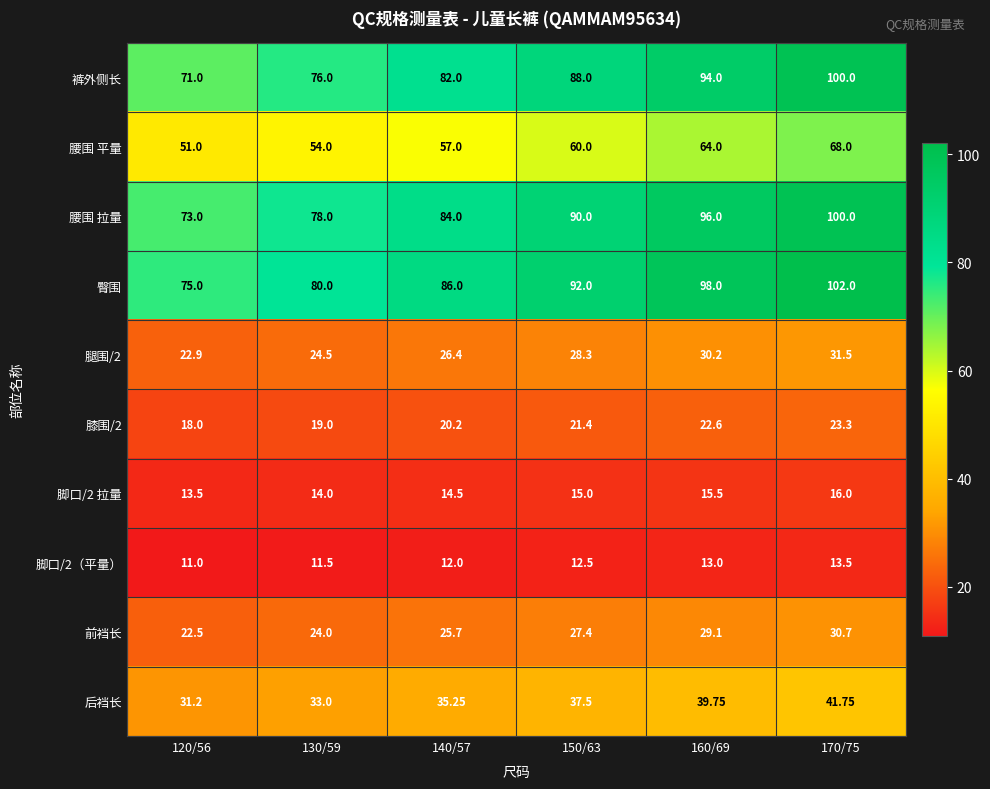

At which category is the sum across all series the highest?

170/75